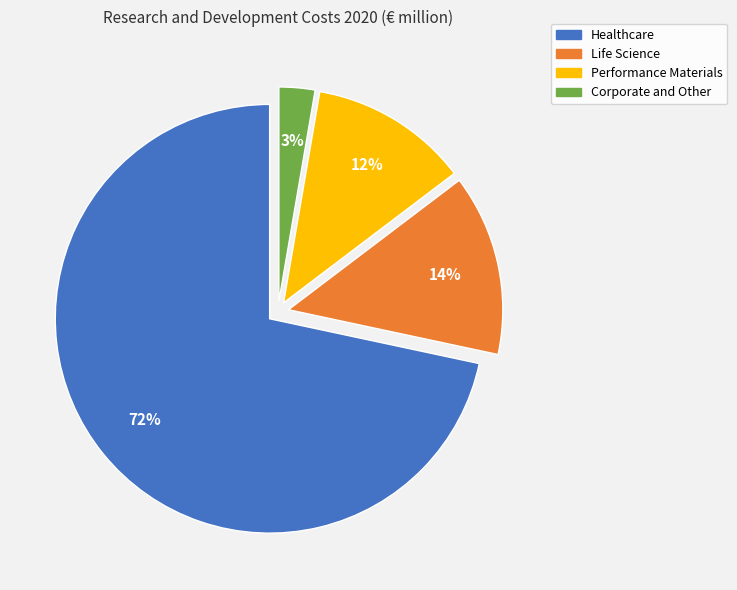

Which has a higher value, Performance Materials or Corporate and Other?

Performance Materials